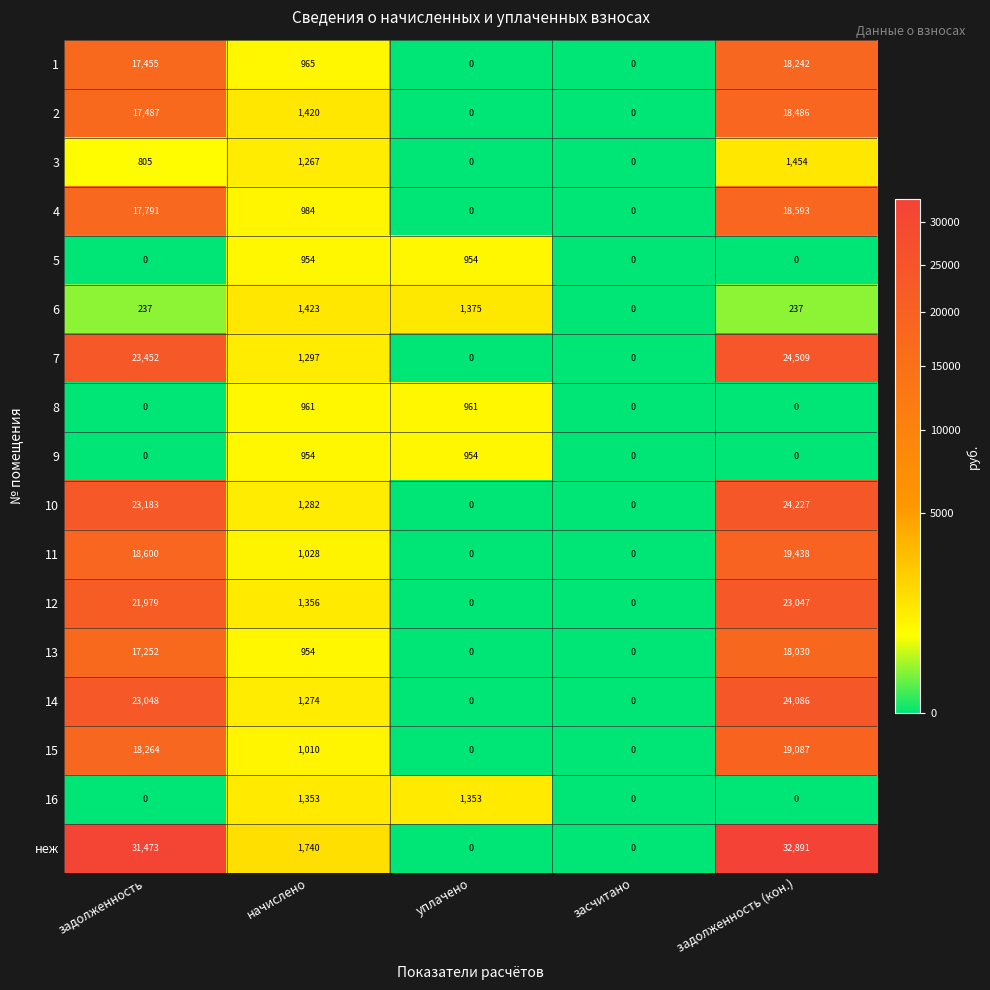

What is the difference between the maximum and minimum values in the 4 series?

18593